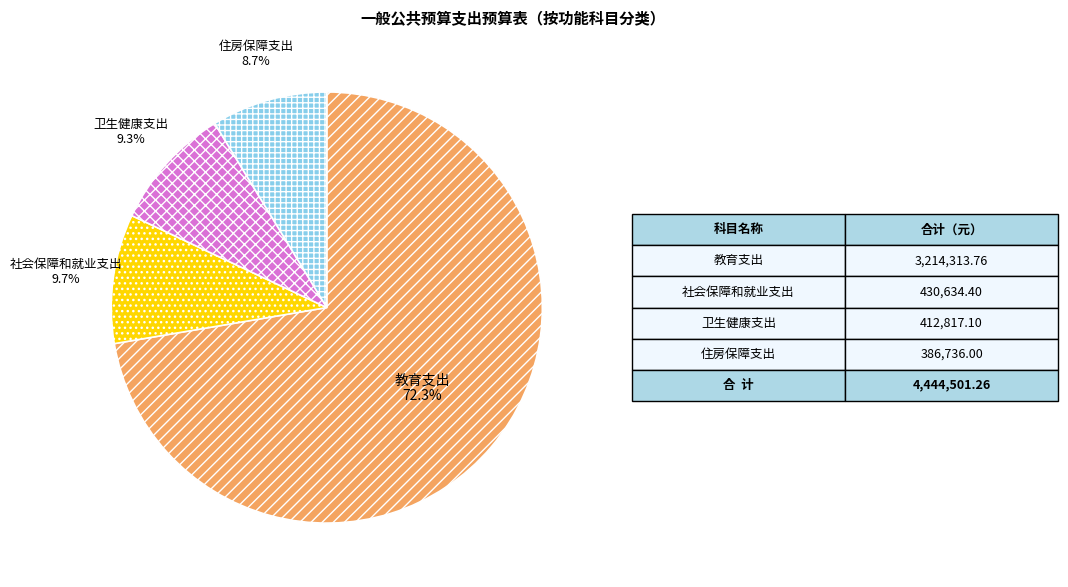

Which slice represents more than half of the pie?

教育支出